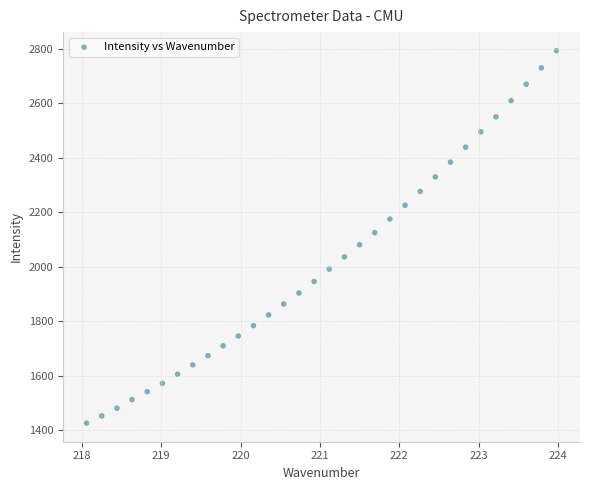

What is the range of Y values (max minus min)?

1368.7